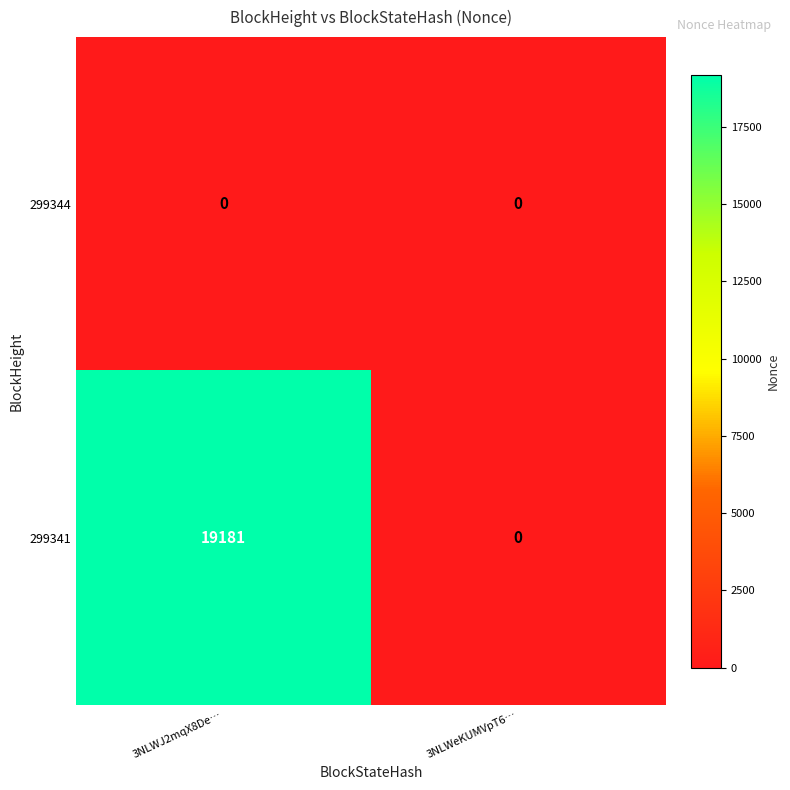

At which category does the chart reach its peak across all series?

3NLWJ2mqX8De…